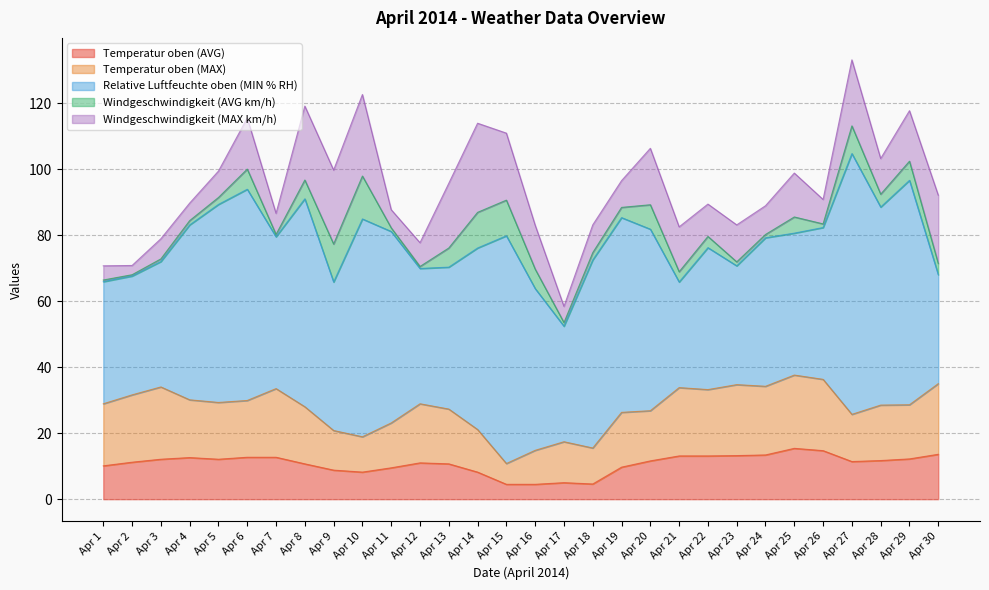

What is the total value across all series at Apr 26?

90.8